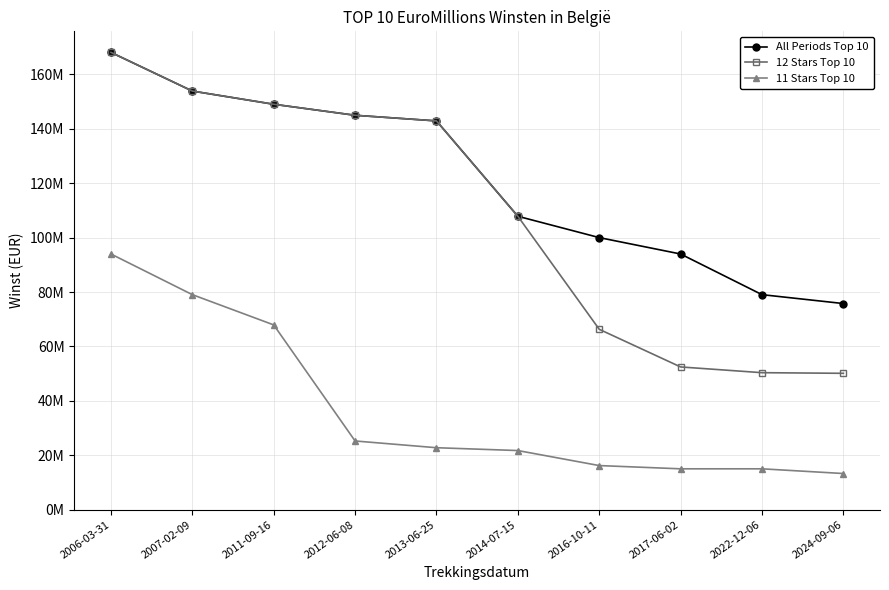

What are all the series names shown in the legend?

All Periods Top 10, 12 Stars Top 10, 11 Stars Top 10